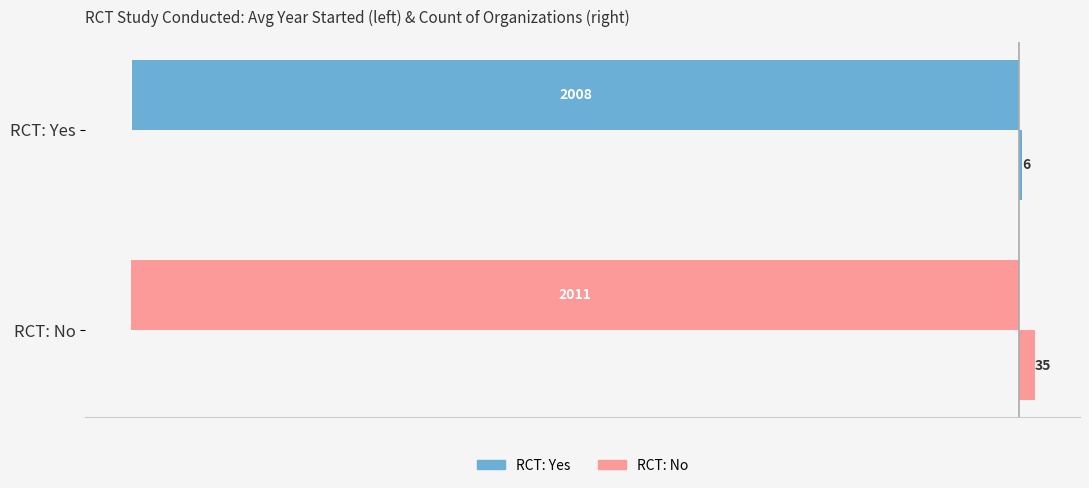

How many data points does each series have?

2